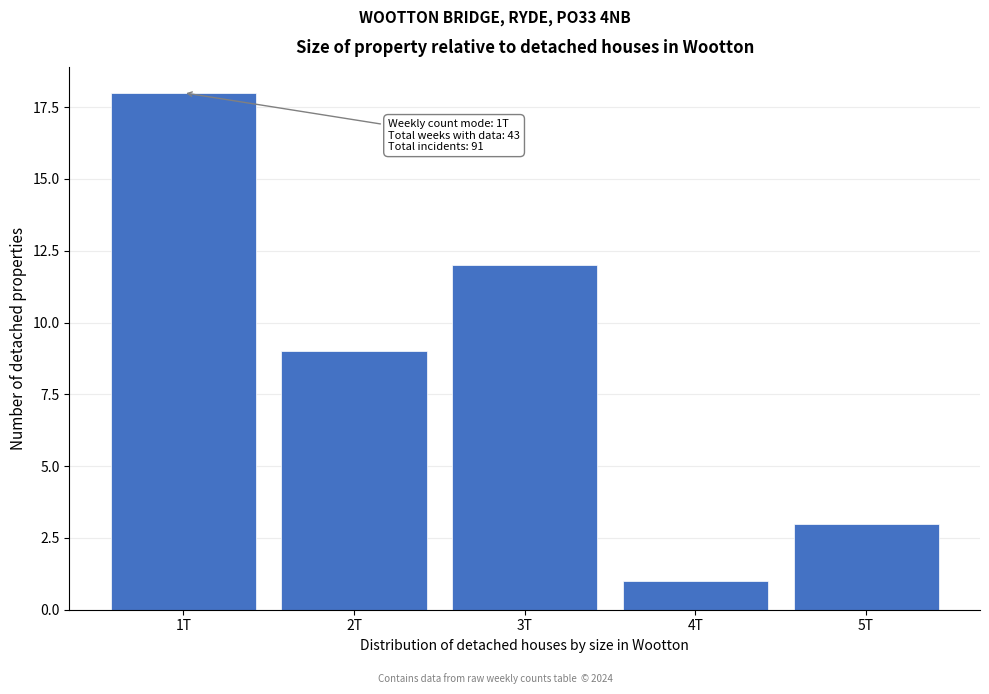

Reading left to right, extract all data points from this chart.

18	9	12	1	3